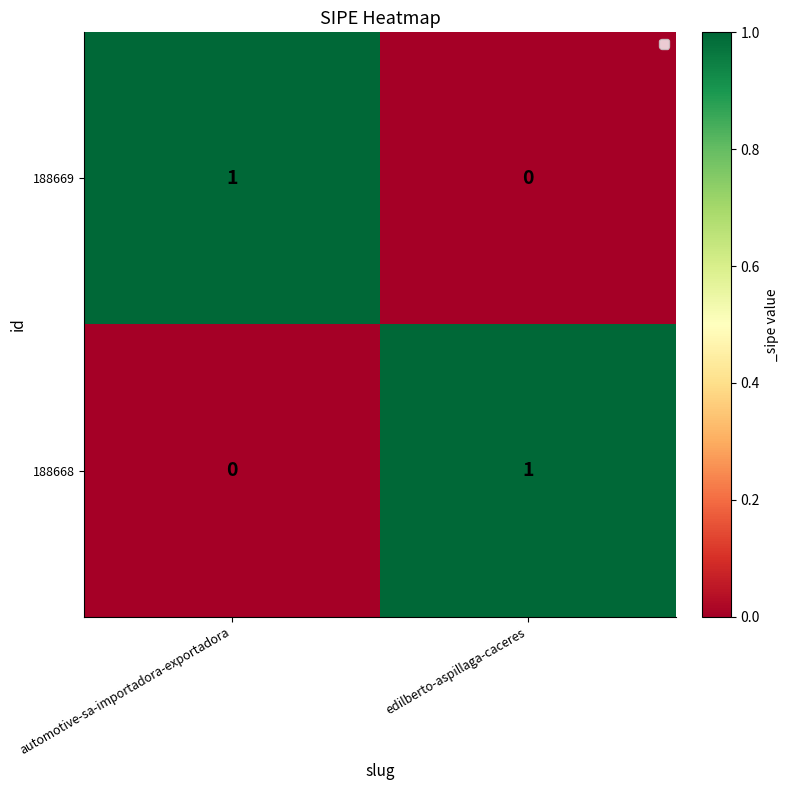

Reading left to right, extract all data points from this chart.

188669: automotive-sa-importadora-exportadora=1	edilberto-aspillaga-caceres=0
188668: automotive-sa-importadora-exportadora=0	edilberto-aspillaga-caceres=1